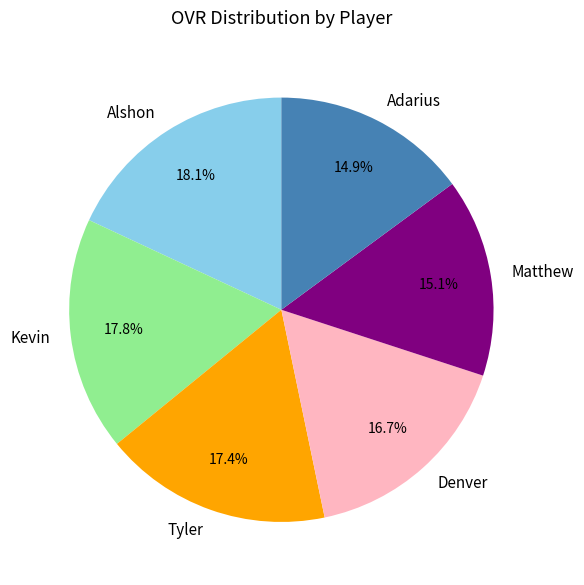

Count the number of slices in the pie.

6